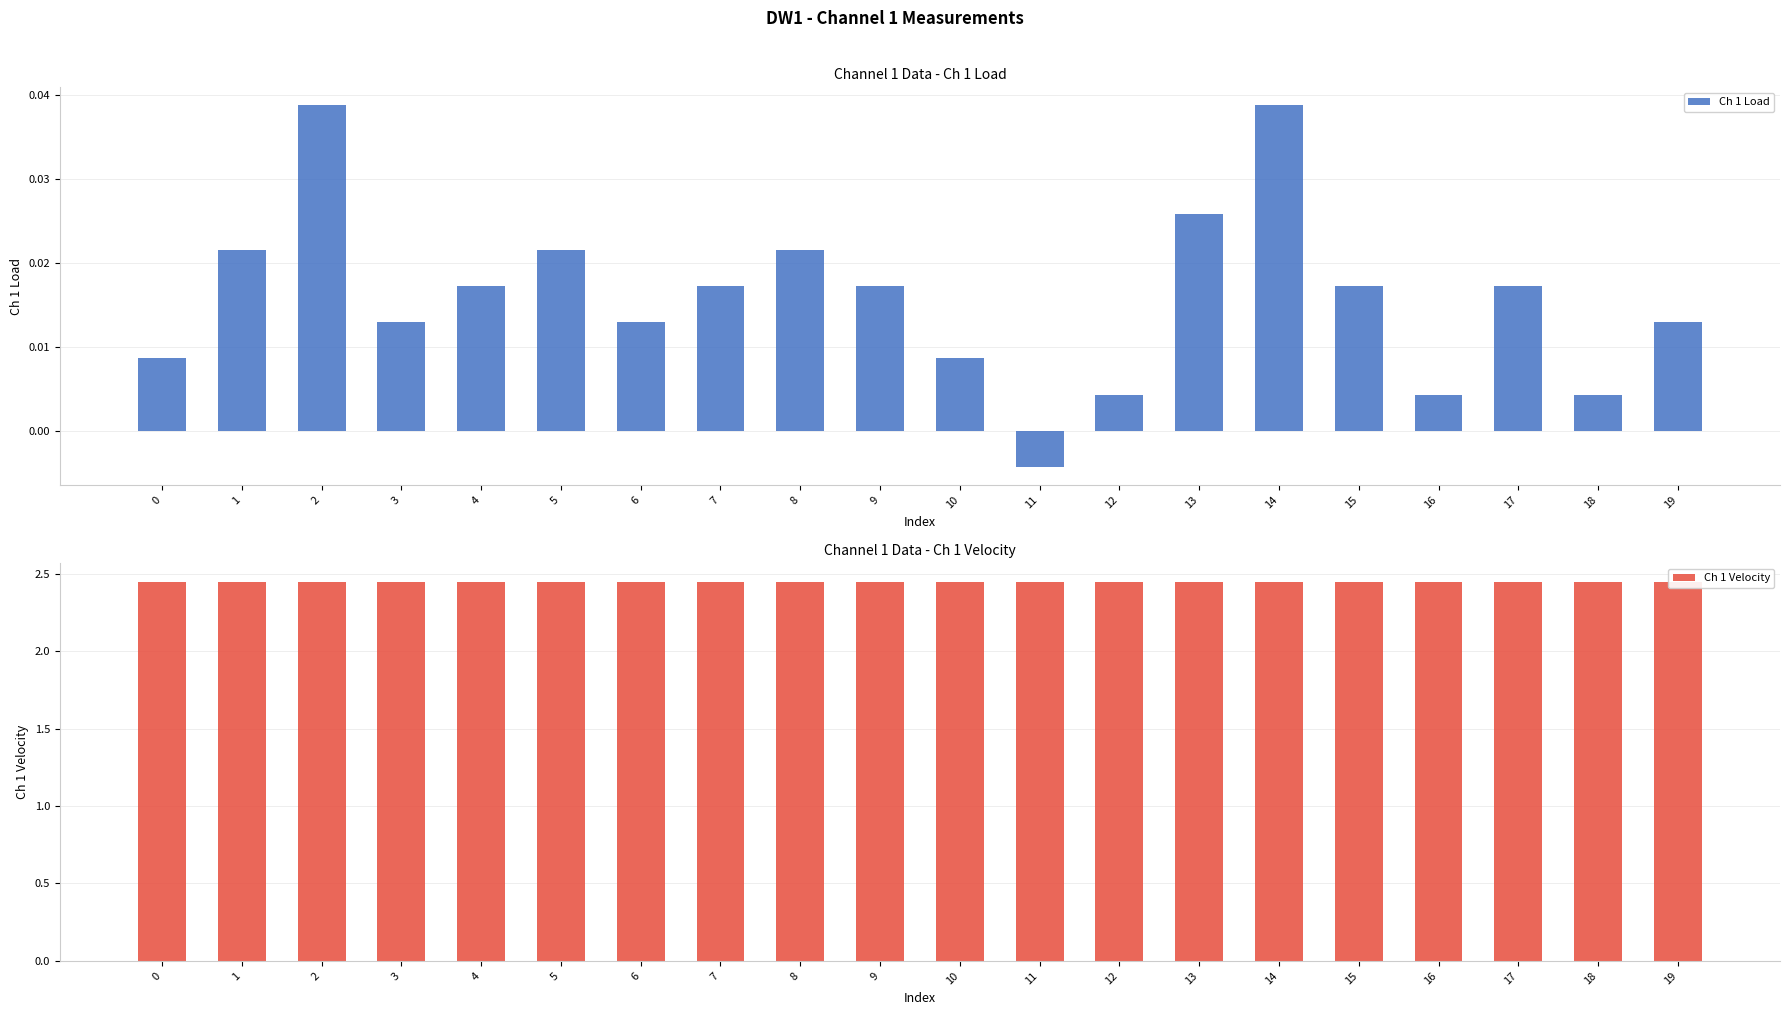

Is the value of Ch 1 Load at 0 greater than the value of Ch 1 Velocity at 12?

No